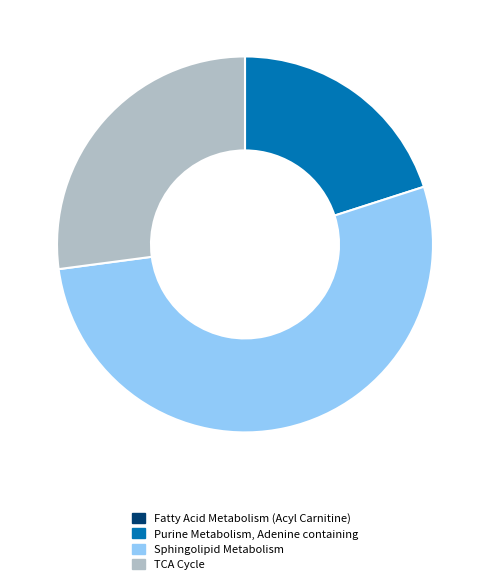

Which category has the biggest portion of the pie?

Sphingolipid Metabolism